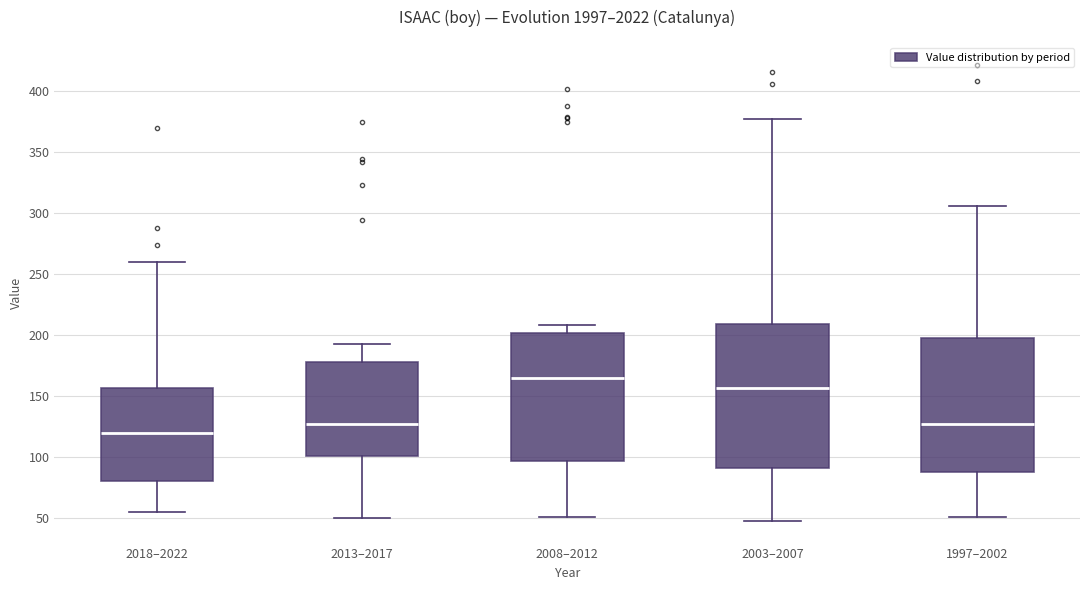

Where is the lower edge of the box for 2003–2007 on the y-axis? The values are not printed on the chart, so give them approximately, as read against the axis.

90